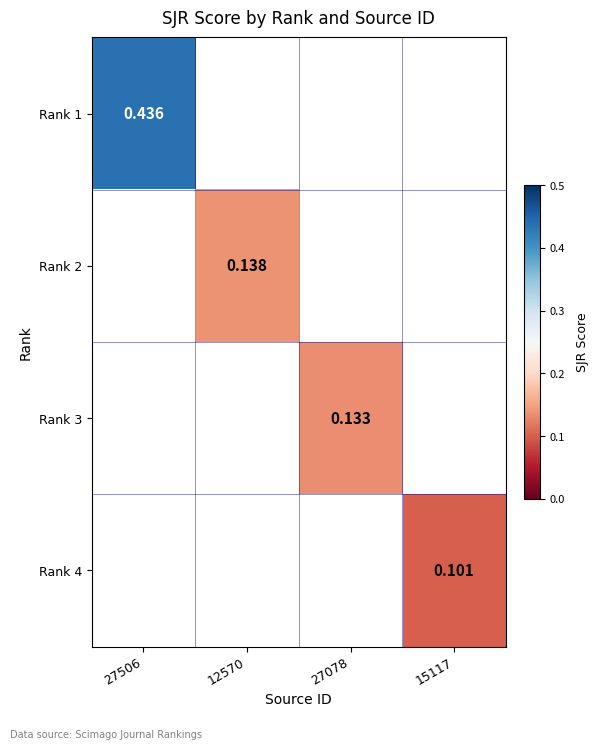

Which category has the lowest value across all series?

15117